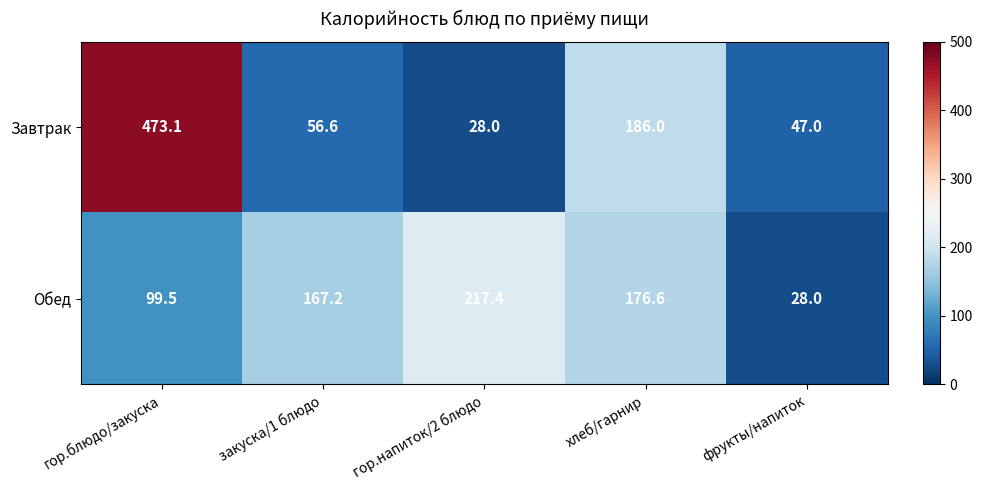

List the series in order of their peak value, lowest first.

Обед, Завтрак